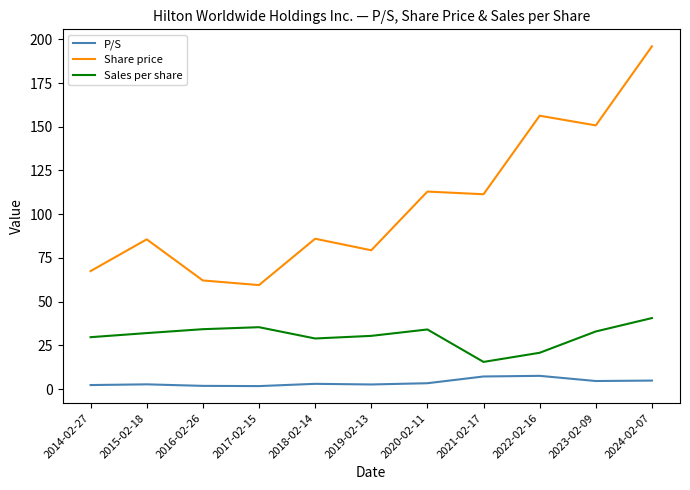

Rank the series at 2014-02-27 from lowest to highest value.

P/S, Sales per share, Share price